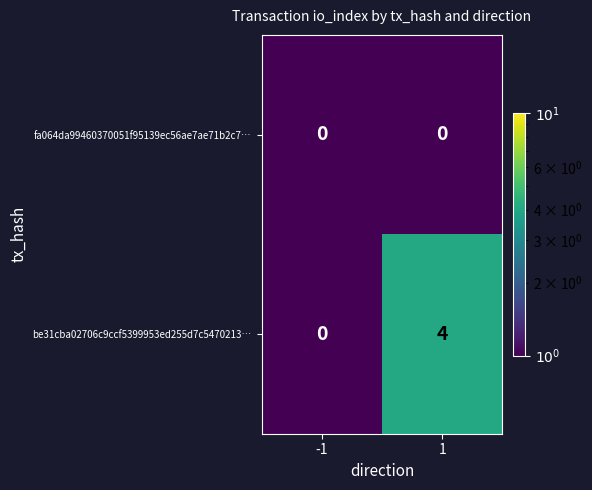

How many series are shown in this chart?

2